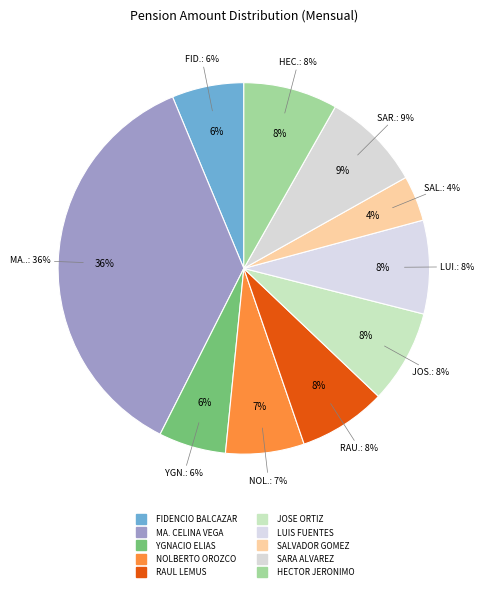

To the nearest percent, what portion does HECTOR JERONIMO represent?

8%